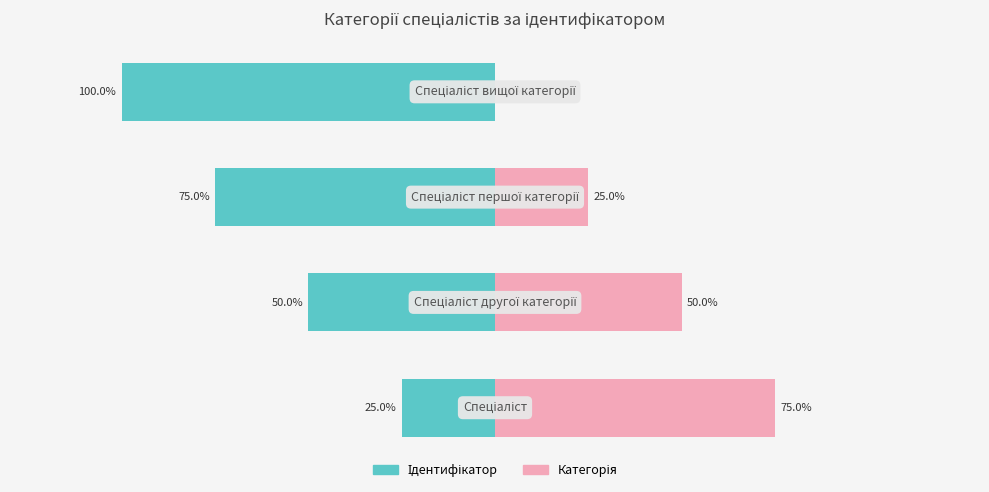

How many groups of bars are there?

4